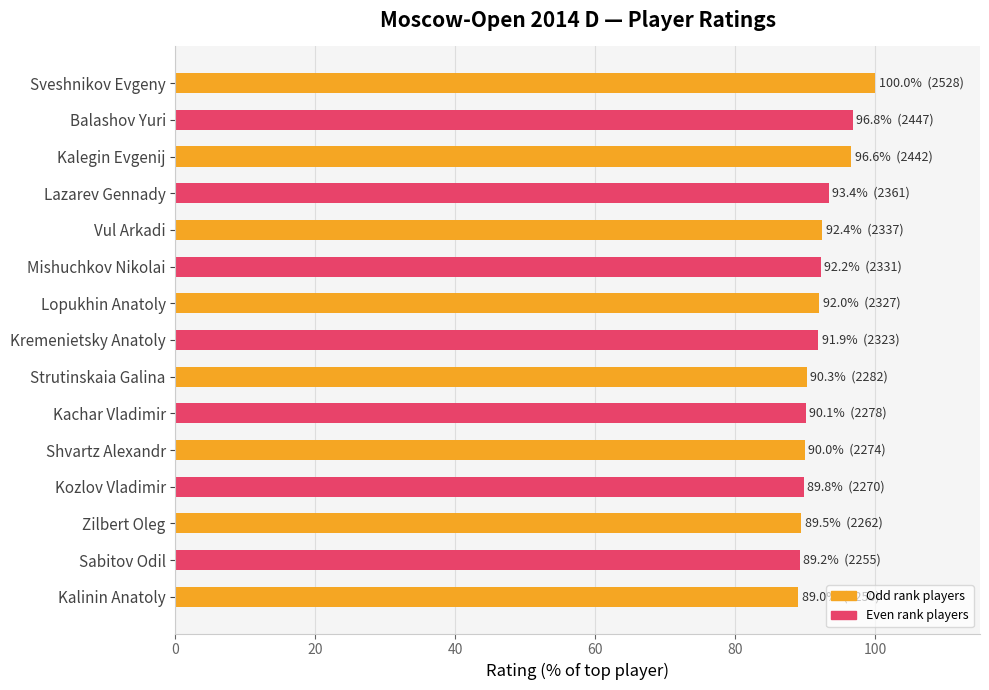

How many data points are above 91?

8